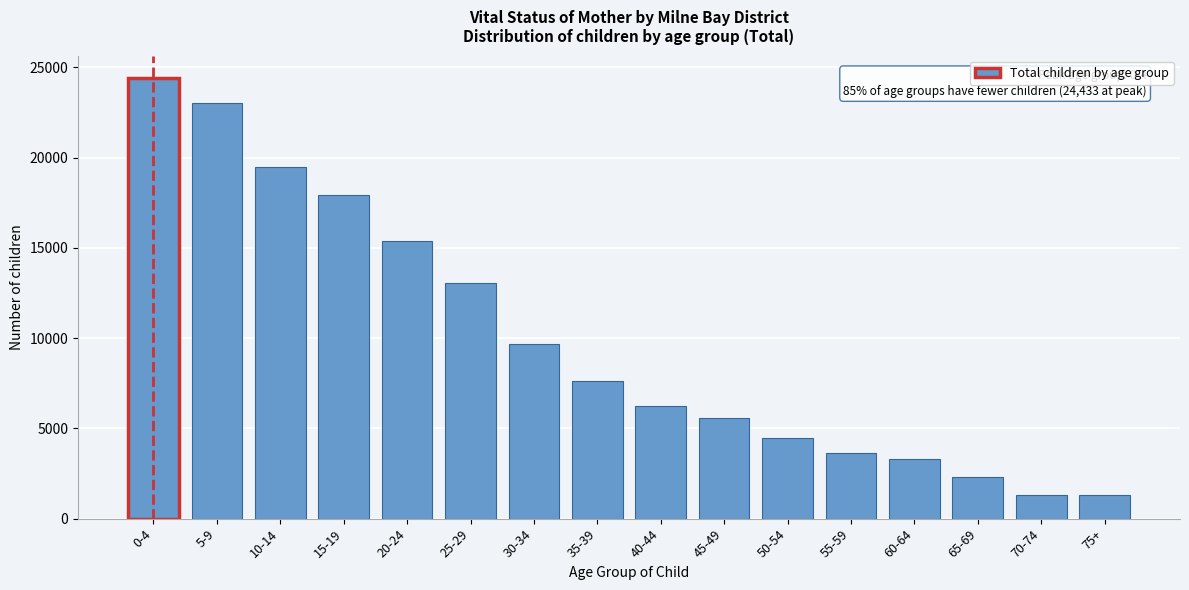

What is the difference between the second highest and minimum values?

21699